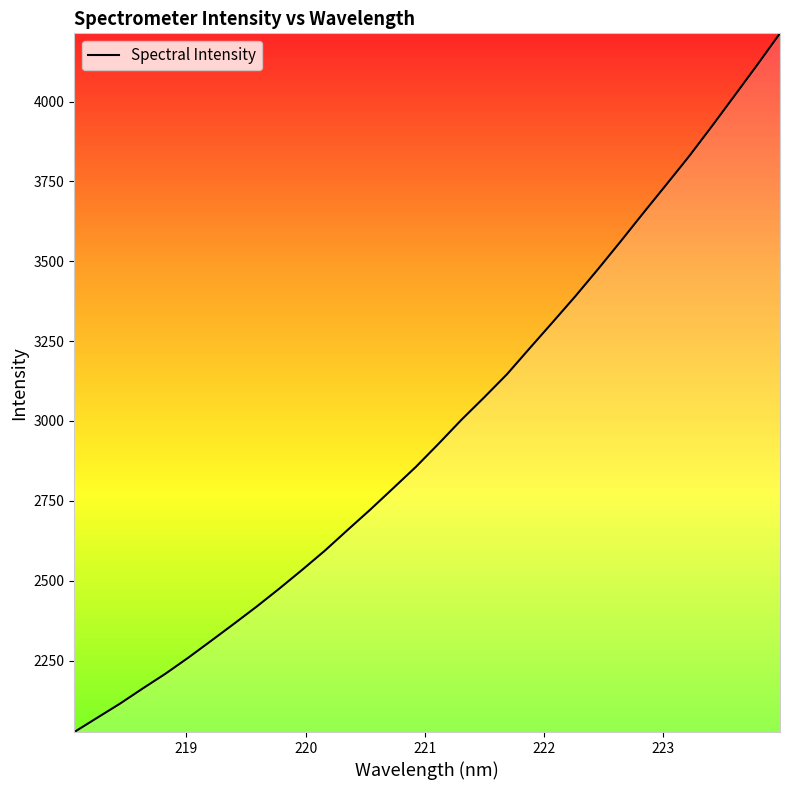

What is the minimum value shown in the chart?

2026.1